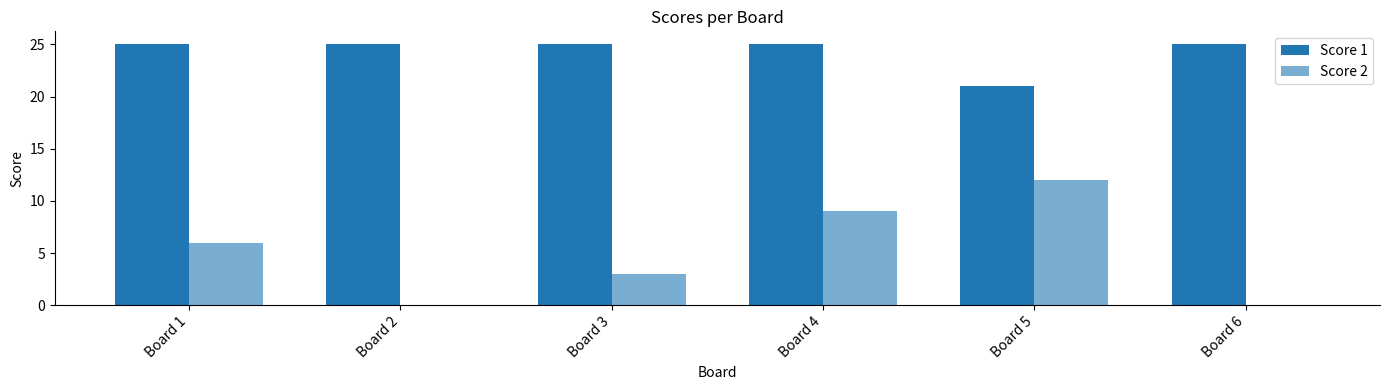

Where is Score 1 nearest to the value 23?

Board 1